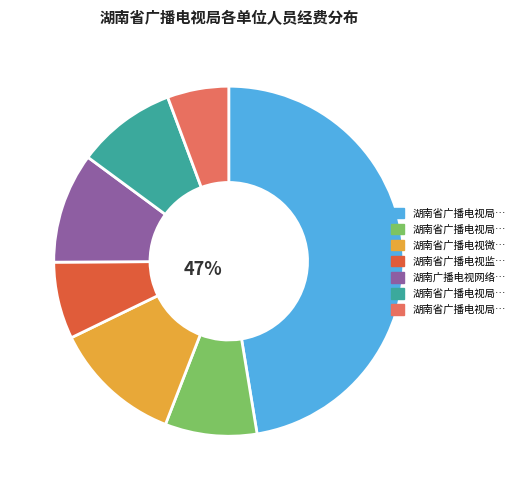

Approximately how many times larger is the value at 湖南省广播电视微波总站 compared to 湖南省广播电视局郴州中波转播台?

2.1